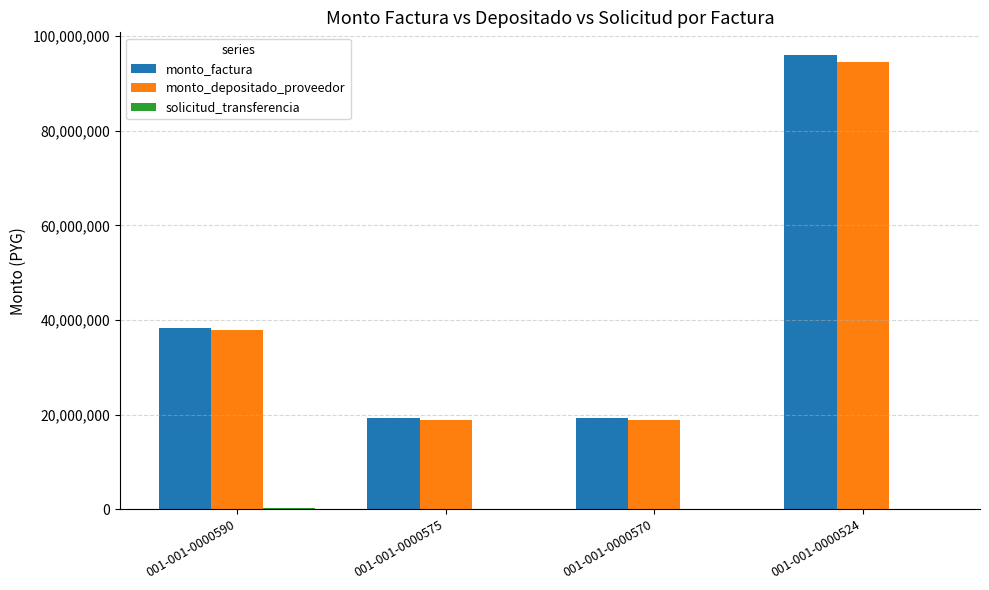

What is the greatest value displayed?

96000000